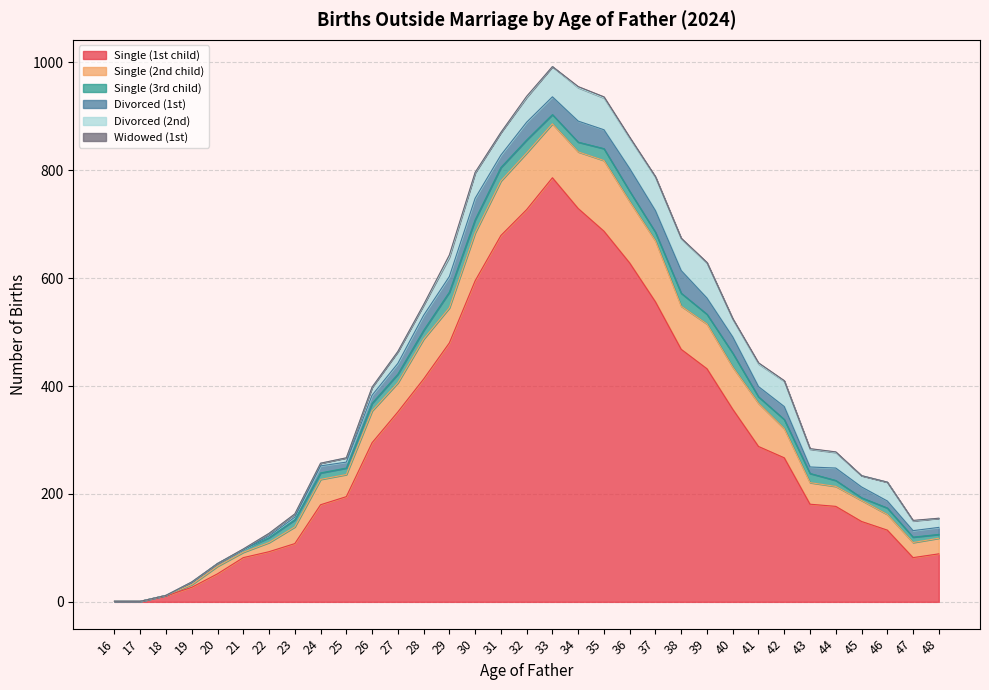

How many data points in Single (3rd child) are less than 14?

16